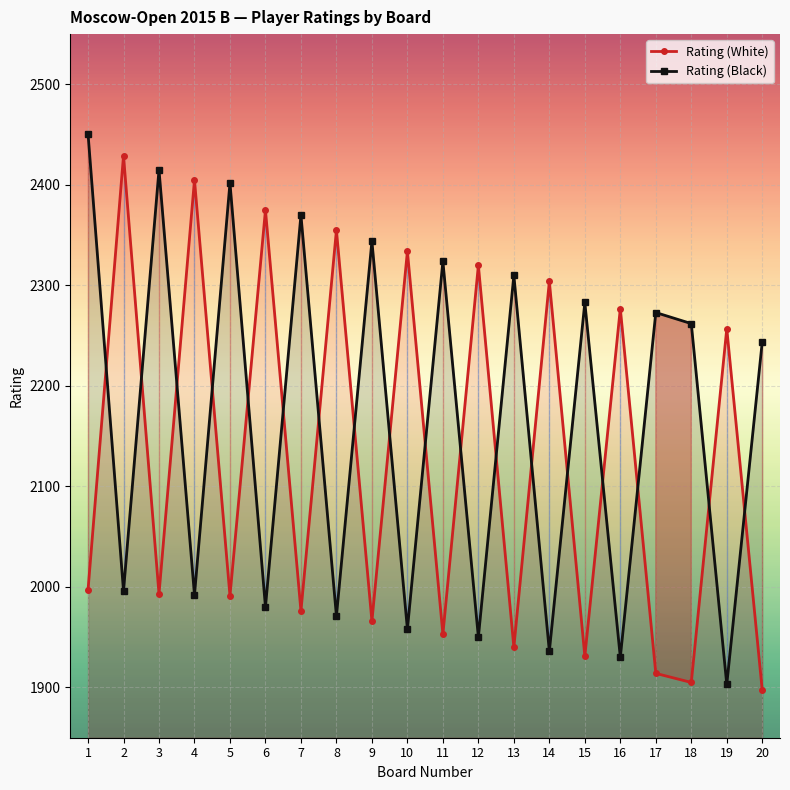

The value of Rating (Black) at 19 is 1903. True or false?

True